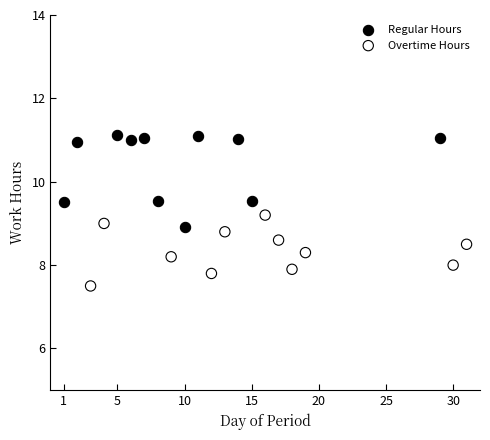

Which series contains the highest Y value?

Regular Hours